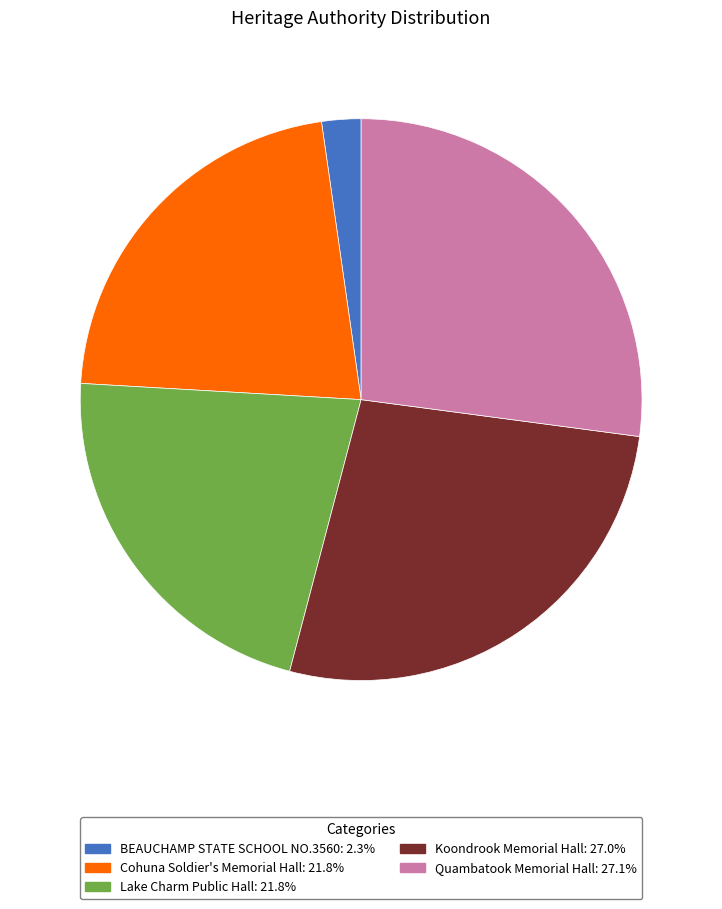

Is the sum of BEAUCHAMP STATE SCHOOL NO.3560: 2.3% and Quambatook Memorial Hall: 27.1% greater than half?

No